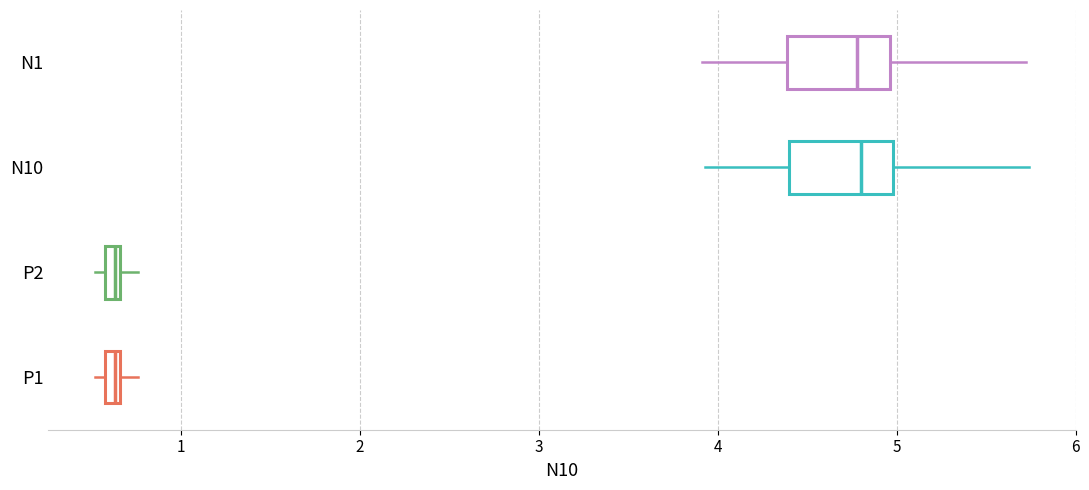

Where is the right edge of the box for N10 on the x-axis? The values are not printed on the chart, so give them approximately, as read against the axis.

5.0